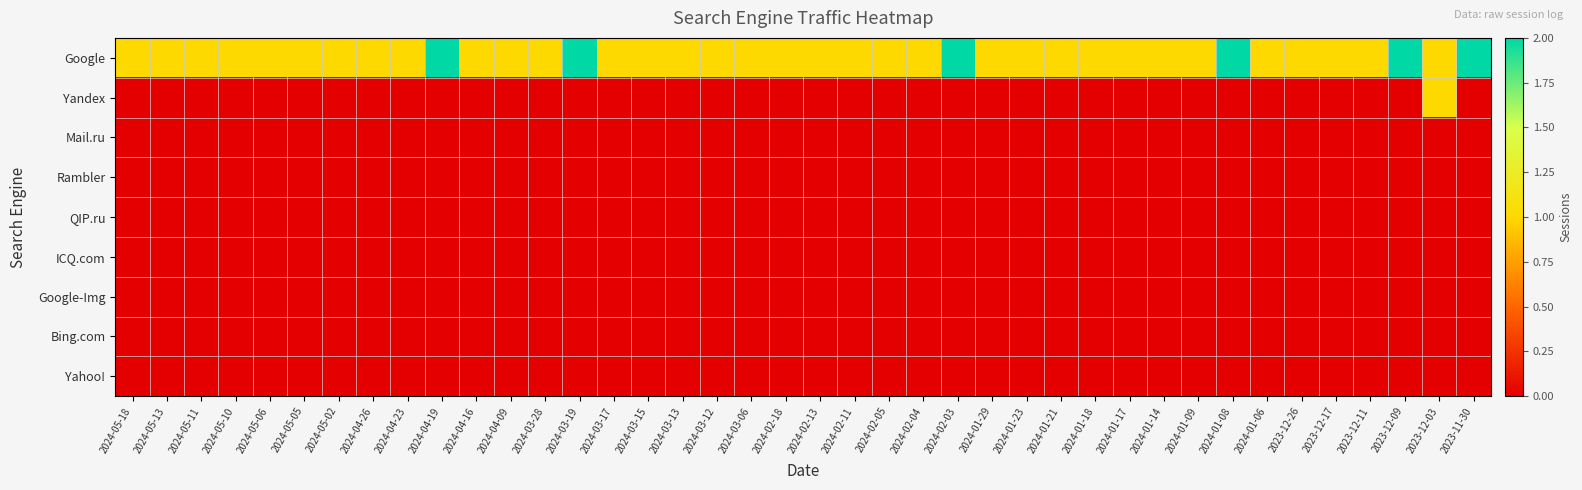

Reading right to left, list all the values displayed in this chart.

Google: 2023-11-30=2	2023-12-03=1	2023-12-09=2	2023-12-11=1	2023-12-17=1	2023-12-26=1	2024-01-06=1	2024-01-08=2	2024-01-09=1	2024-01-14=1	2024-01-17=1	2024-01-18=1	2024-01-21=1	2024-01-23=1	2024-01-29=1	2024-02-03=2	2024-02-04=1	2024-02-05=1	2024-02-11=1	2024-02-13=1	2024-02-18=1	2024-03-06=1	2024-03-12=1	2024-03-13=1	2024-03-15=1	2024-03-17=1	2024-03-19=2	2024-03-28=1	2024-04-09=1	2024-04-16=1	2024-04-19=2	2024-04-23=1	2024-04-26=1	2024-05-02=1	2024-05-05=1	2024-05-06=1	2024-05-10=1	2024-05-11=1	2024-05-13=1	2024-05-18=1
Yandex: 2023-11-30=0	2023-12-03=1	2023-12-09=0	2023-12-11=0	2023-12-17=0	2023-12-26=0	2024-01-06=0	2024-01-08=0	2024-01-09=0	2024-01-14=0	2024-01-17=0	2024-01-18=0	2024-01-21=0	2024-01-23=0	2024-01-29=0	2024-02-03=0	2024-02-04=0	2024-02-05=0	2024-02-11=0	2024-02-13=0	2024-02-18=0	2024-03-06=0	2024-03-12=0	2024-03-13=0	2024-03-15=0	2024-03-17=0	2024-03-19=0	2024-03-28=0	2024-04-09=0	2024-04-16=0	2024-04-19=0	2024-04-23=0	2024-04-26=0	2024-05-02=0	2024-05-05=0	2024-05-06=0	2024-05-10=0	2024-05-11=0	2024-05-13=0	2024-05-18=0
Mail.ru: 2023-11-30=0	2023-12-03=0	2023-12-09=0	2023-12-11=0	2023-12-17=0	2023-12-26=0	2024-01-06=0	2024-01-08=0	2024-01-09=0	2024-01-14=0	2024-01-17=0	2024-01-18=0	2024-01-21=0	2024-01-23=0	2024-01-29=0	2024-02-03=0	2024-02-04=0	2024-02-05=0	2024-02-11=0	2024-02-13=0	2024-02-18=0	2024-03-06=0	2024-03-12=0	2024-03-13=0	2024-03-15=0	2024-03-17=0	2024-03-19=0	2024-03-28=0	2024-04-09=0	2024-04-16=0	2024-04-19=0	2024-04-23=0	2024-04-26=0	2024-05-02=0	2024-05-05=0	2024-05-06=0	2024-05-10=0	2024-05-11=0	2024-05-13=0	2024-05-18=0
Rambler: 2023-11-30=0	2023-12-03=0	2023-12-09=0	2023-12-11=0	2023-12-17=0	2023-12-26=0	2024-01-06=0	2024-01-08=0	2024-01-09=0	2024-01-14=0	2024-01-17=0	2024-01-18=0	2024-01-21=0	2024-01-23=0	2024-01-29=0	2024-02-03=0	2024-02-04=0	2024-02-05=0	2024-02-11=0	2024-02-13=0	2024-02-18=0	2024-03-06=0	2024-03-12=0	2024-03-13=0	2024-03-15=0	2024-03-17=0	2024-03-19=0	2024-03-28=0	2024-04-09=0	2024-04-16=0	2024-04-19=0	2024-04-23=0	2024-04-26=0	2024-05-02=0	2024-05-05=0	2024-05-06=0	2024-05-10=0	2024-05-11=0	2024-05-13=0	2024-05-18=0
QIP.ru: 2023-11-30=0	2023-12-03=0	2023-12-09=0	2023-12-11=0	2023-12-17=0	2023-12-26=0	2024-01-06=0	2024-01-08=0	2024-01-09=0	2024-01-14=0	2024-01-17=0	2024-01-18=0	2024-01-21=0	2024-01-23=0	2024-01-29=0	2024-02-03=0	2024-02-04=0	2024-02-05=0	2024-02-11=0	2024-02-13=0	2024-02-18=0	2024-03-06=0	2024-03-12=0	2024-03-13=0	2024-03-15=0	2024-03-17=0	2024-03-19=0	2024-03-28=0	2024-04-09=0	2024-04-16=0	2024-04-19=0	2024-04-23=0	2024-04-26=0	2024-05-02=0	2024-05-05=0	2024-05-06=0	2024-05-10=0	2024-05-11=0	2024-05-13=0	2024-05-18=0
ICQ.com: 2023-11-30=0	2023-12-03=0	2023-12-09=0	2023-12-11=0	2023-12-17=0	2023-12-26=0	2024-01-06=0	2024-01-08=0	2024-01-09=0	2024-01-14=0	2024-01-17=0	2024-01-18=0	2024-01-21=0	2024-01-23=0	2024-01-29=0	2024-02-03=0	2024-02-04=0	2024-02-05=0	2024-02-11=0	2024-02-13=0	2024-02-18=0	2024-03-06=0	2024-03-12=0	2024-03-13=0	2024-03-15=0	2024-03-17=0	2024-03-19=0	2024-03-28=0	2024-04-09=0	2024-04-16=0	2024-04-19=0	2024-04-23=0	2024-04-26=0	2024-05-02=0	2024-05-05=0	2024-05-06=0	2024-05-10=0	2024-05-11=0	2024-05-13=0	2024-05-18=0
Google-Img: 2023-11-30=0	2023-12-03=0	2023-12-09=0	2023-12-11=0	2023-12-17=0	2023-12-26=0	2024-01-06=0	2024-01-08=0	2024-01-09=0	2024-01-14=0	2024-01-17=0	2024-01-18=0	2024-01-21=0	2024-01-23=0	2024-01-29=0	2024-02-03=0	2024-02-04=0	2024-02-05=0	2024-02-11=0	2024-02-13=0	2024-02-18=0	2024-03-06=0	2024-03-12=0	2024-03-13=0	2024-03-15=0	2024-03-17=0	2024-03-19=0	2024-03-28=0	2024-04-09=0	2024-04-16=0	2024-04-19=0	2024-04-23=0	2024-04-26=0	2024-05-02=0	2024-05-05=0	2024-05-06=0	2024-05-10=0	2024-05-11=0	2024-05-13=0	2024-05-18=0
Bing.com: 2023-11-30=0	2023-12-03=0	2023-12-09=0	2023-12-11=0	2023-12-17=0	2023-12-26=0	2024-01-06=0	2024-01-08=0	2024-01-09=0	2024-01-14=0	2024-01-17=0	2024-01-18=0	2024-01-21=0	2024-01-23=0	2024-01-29=0	2024-02-03=0	2024-02-04=0	2024-02-05=0	2024-02-11=0	2024-02-13=0	2024-02-18=0	2024-03-06=0	2024-03-12=0	2024-03-13=0	2024-03-15=0	2024-03-17=0	2024-03-19=0	2024-03-28=0	2024-04-09=0	2024-04-16=0	2024-04-19=0	2024-04-23=0	2024-04-26=0	2024-05-02=0	2024-05-05=0	2024-05-06=0	2024-05-10=0	2024-05-11=0	2024-05-13=0	2024-05-18=0
Yahoo!: 2023-11-30=0	2023-12-03=0	2023-12-09=0	2023-12-11=0	2023-12-17=0	2023-12-26=0	2024-01-06=0	2024-01-08=0	2024-01-09=0	2024-01-14=0	2024-01-17=0	2024-01-18=0	2024-01-21=0	2024-01-23=0	2024-01-29=0	2024-02-03=0	2024-02-04=0	2024-02-05=0	2024-02-11=0	2024-02-13=0	2024-02-18=0	2024-03-06=0	2024-03-12=0	2024-03-13=0	2024-03-15=0	2024-03-17=0	2024-03-19=0	2024-03-28=0	2024-04-09=0	2024-04-16=0	2024-04-19=0	2024-04-23=0	2024-04-26=0	2024-05-02=0	2024-05-05=0	2024-05-06=0	2024-05-10=0	2024-05-11=0	2024-05-13=0	2024-05-18=0